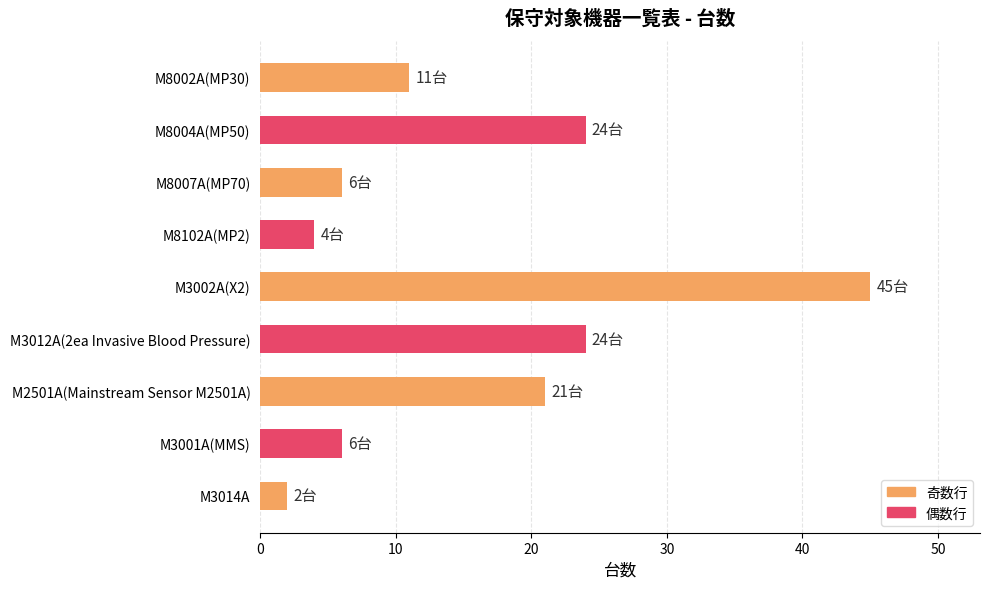

The chart shows a value of 24 at M3012A(2ea Invasive Blood Pressure). True or false?

True